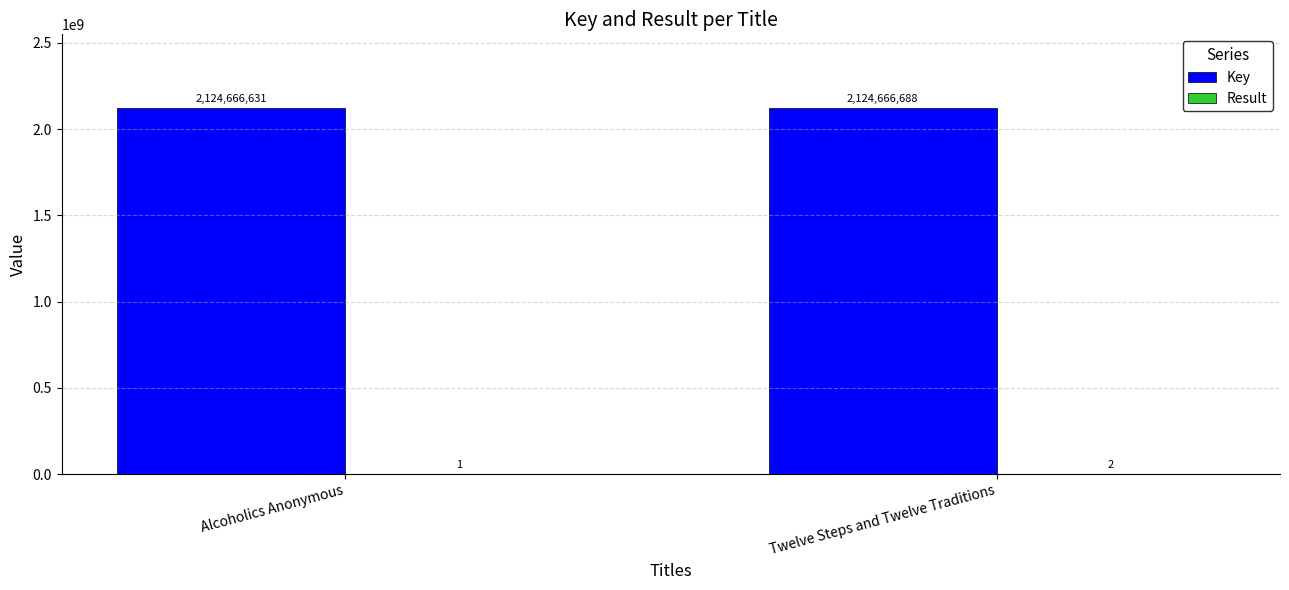

Which series changed the most between Alcoholics Anonymous and Twelve Steps and Twelve Traditions?

Key